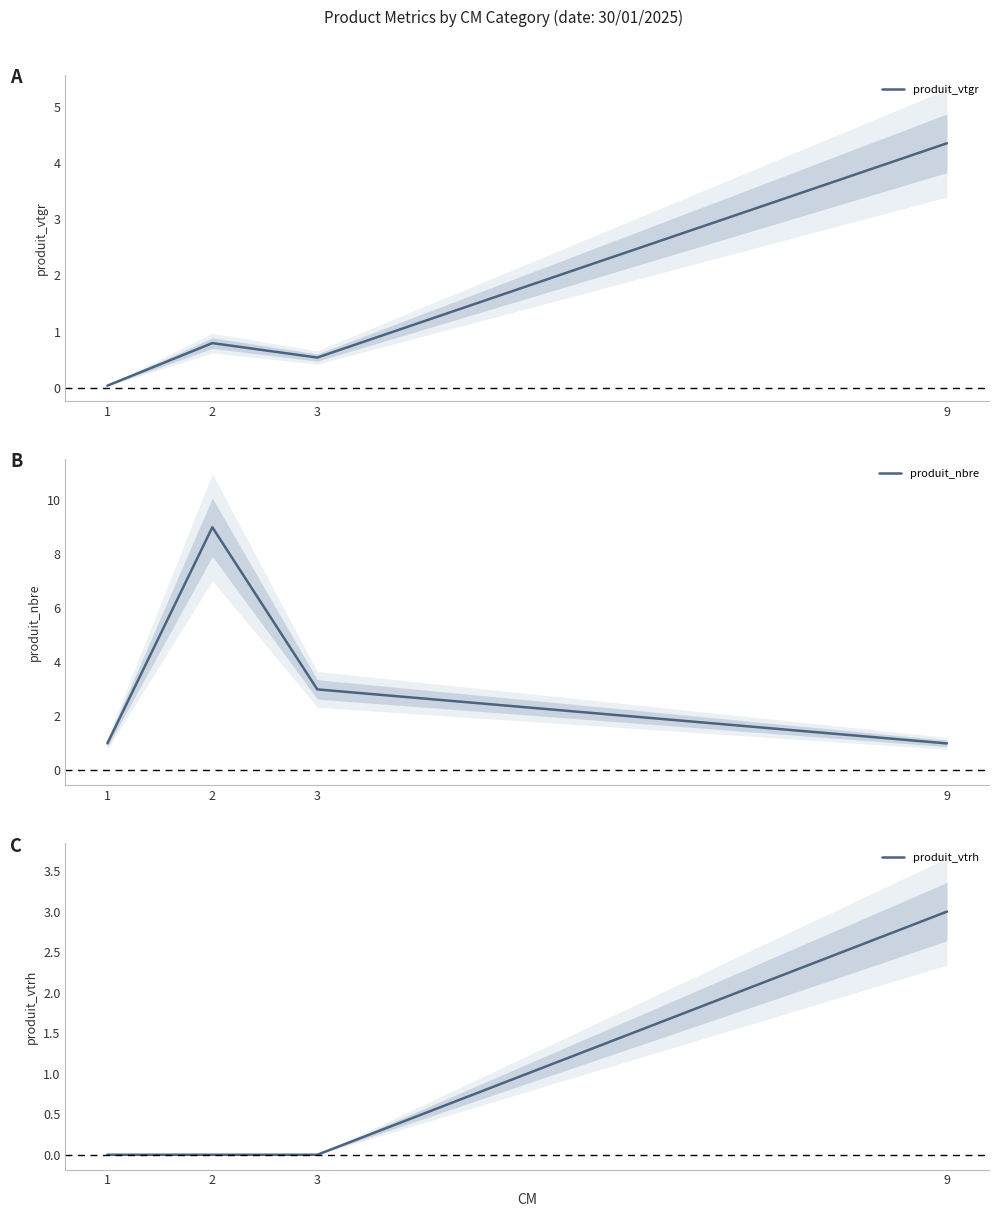

How many lines are shown in the chart?

3